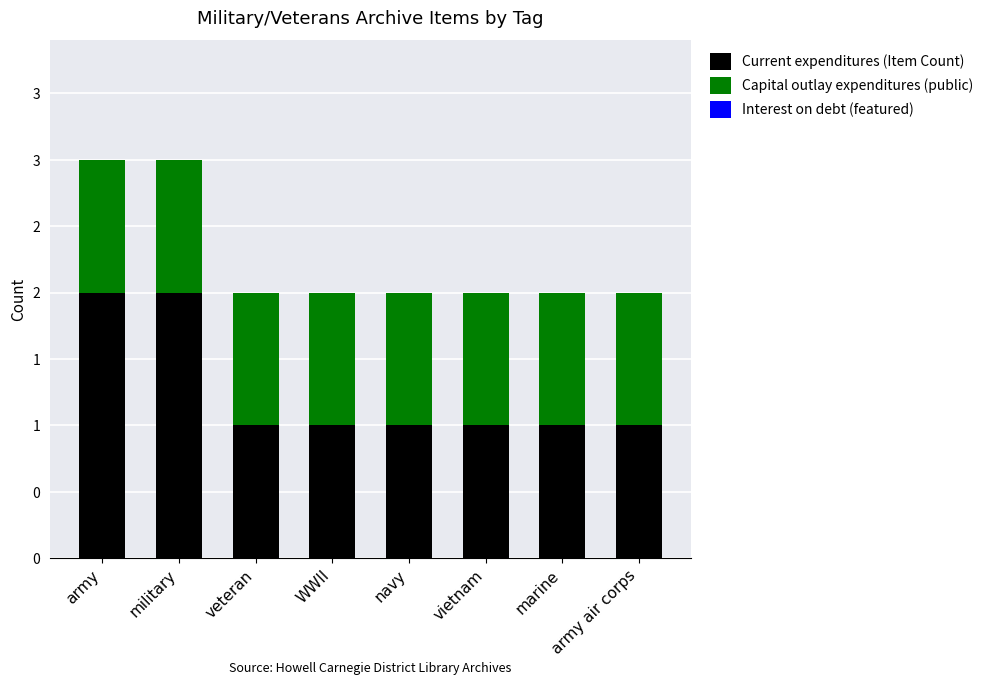

Does the chart contain stacked bars?

Yes